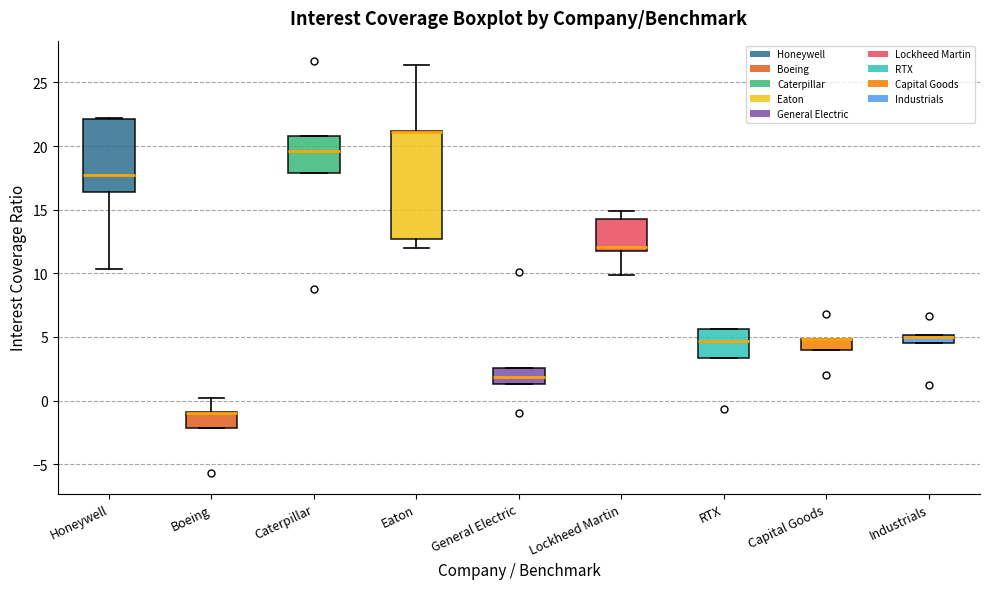

Which box is the tallest, from its lower edge to its upper edge?

Eaton